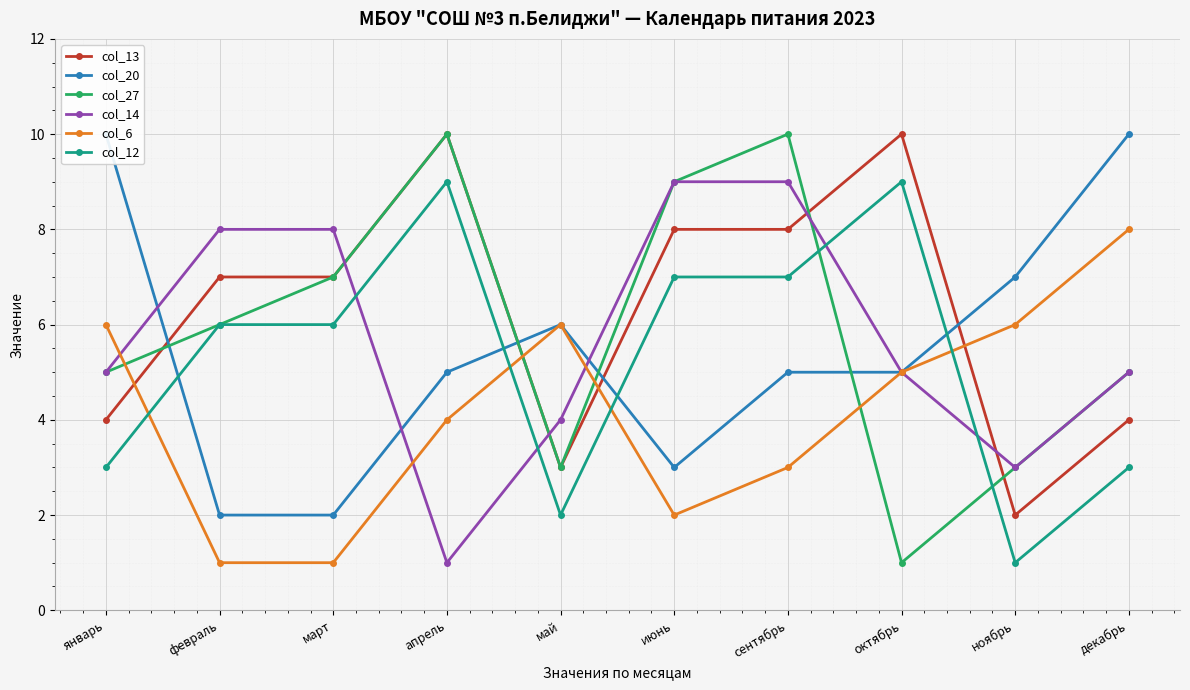

Which series has the largest range (max minus min)?

col_27